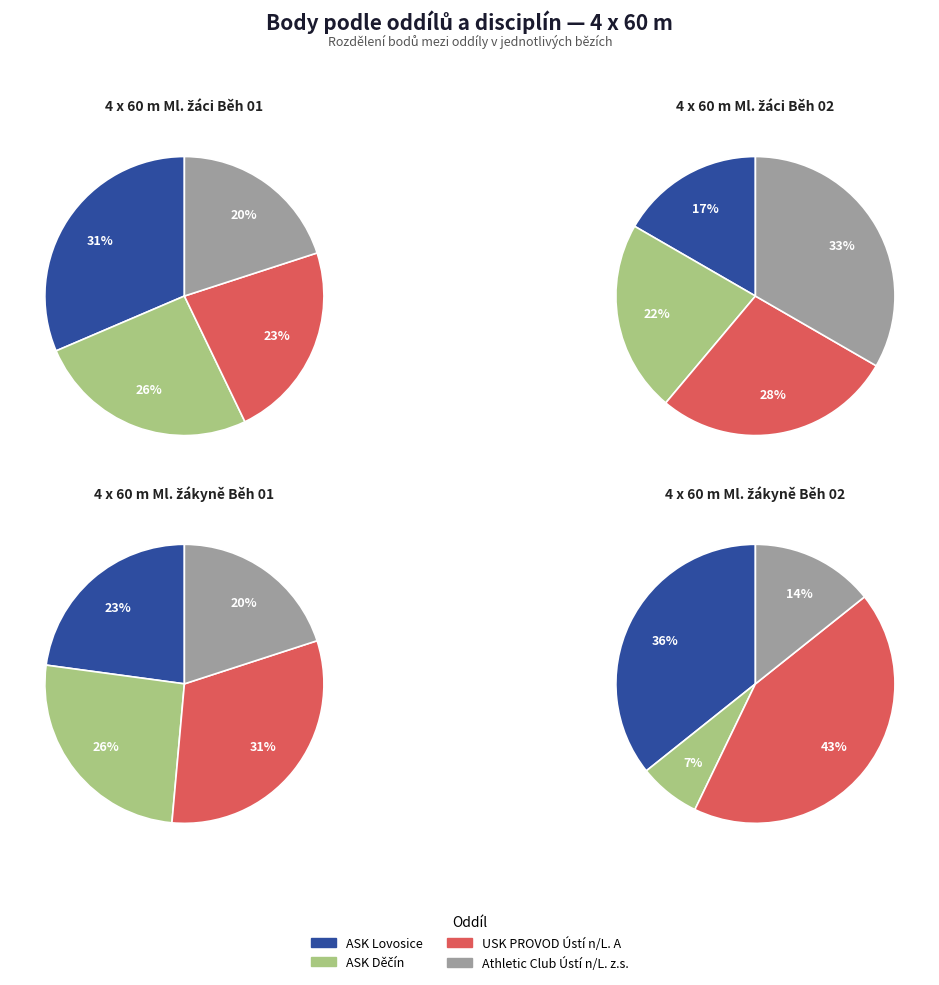

True or false: 4 x 60 m Ml. žáci Běh 01 accounts for 46% of the total.

False